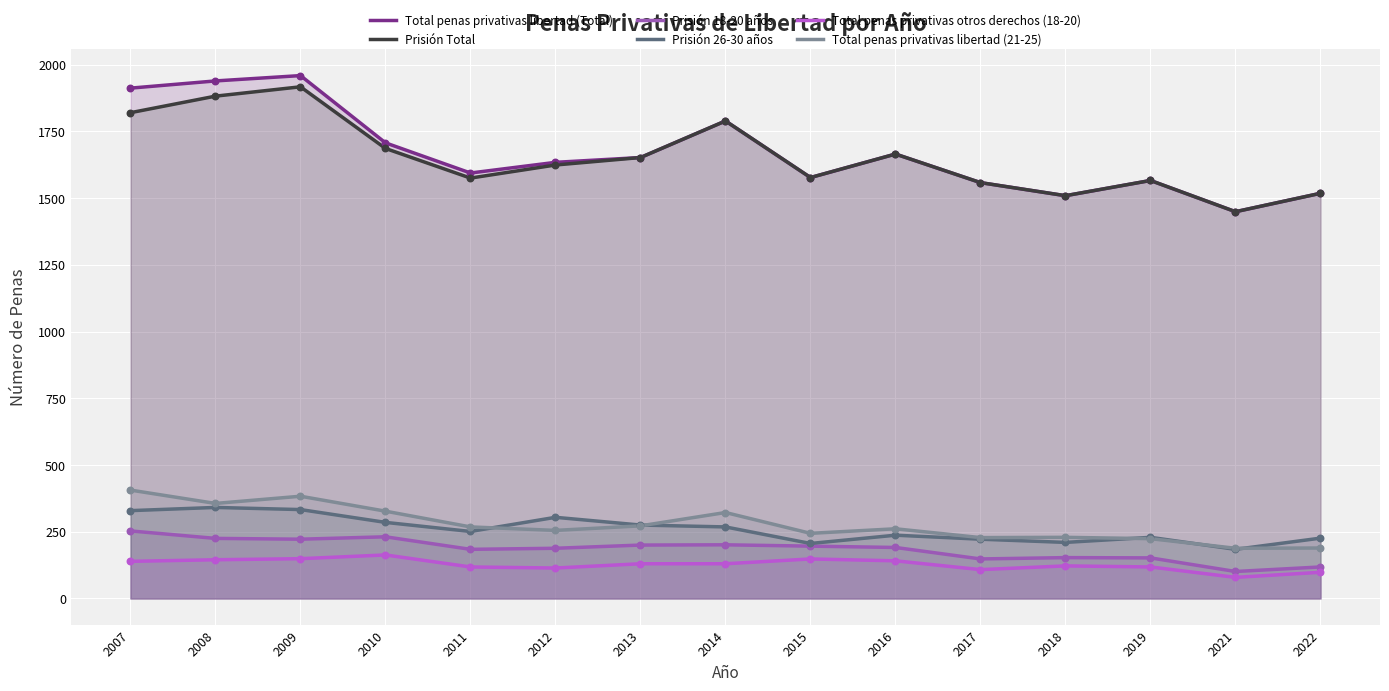

Which series has the largest total across all categories?

Total penas privativas libertad (Total)